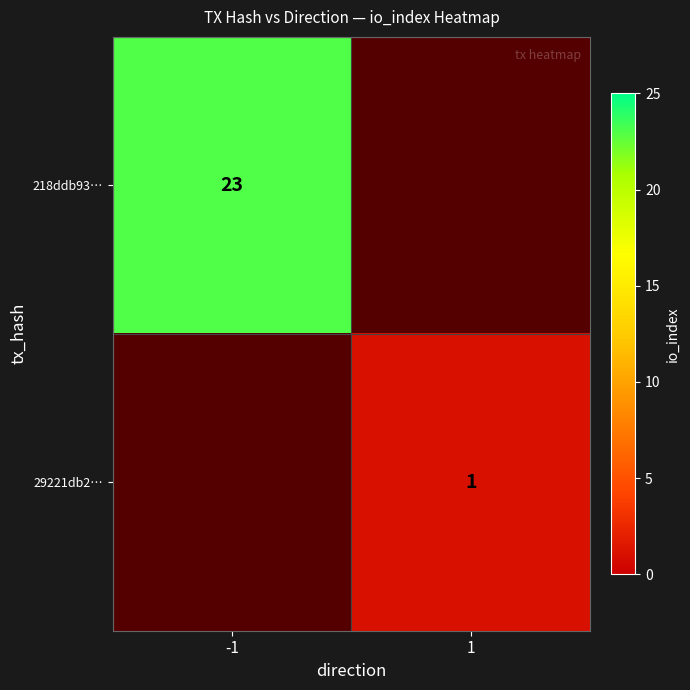

How many distinct data groups are displayed?

2